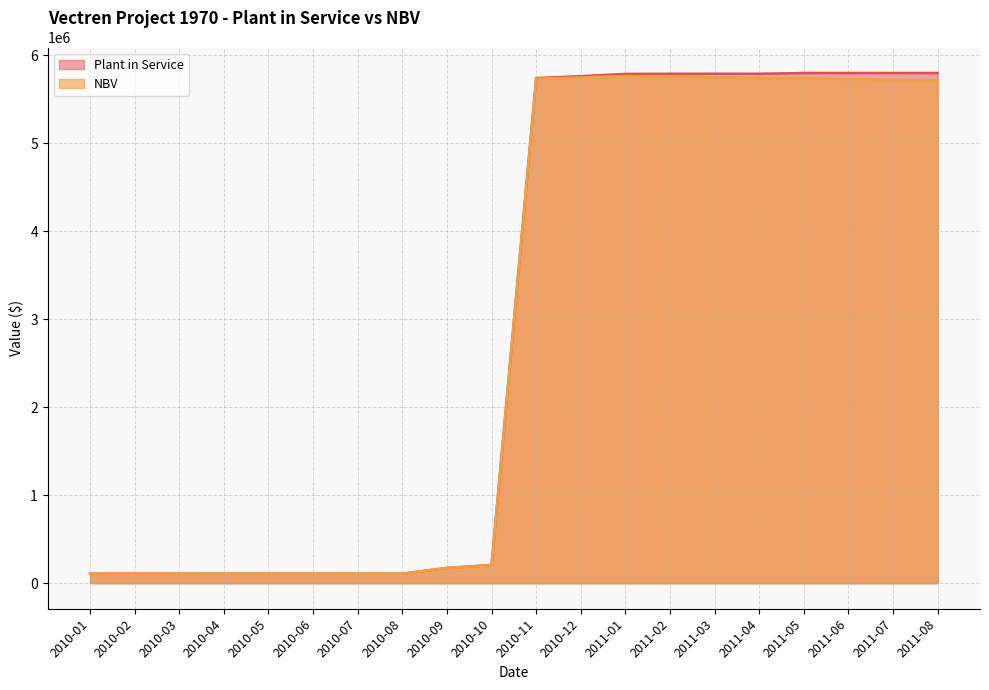

What is the label of the 2nd point from the left?

2010-02